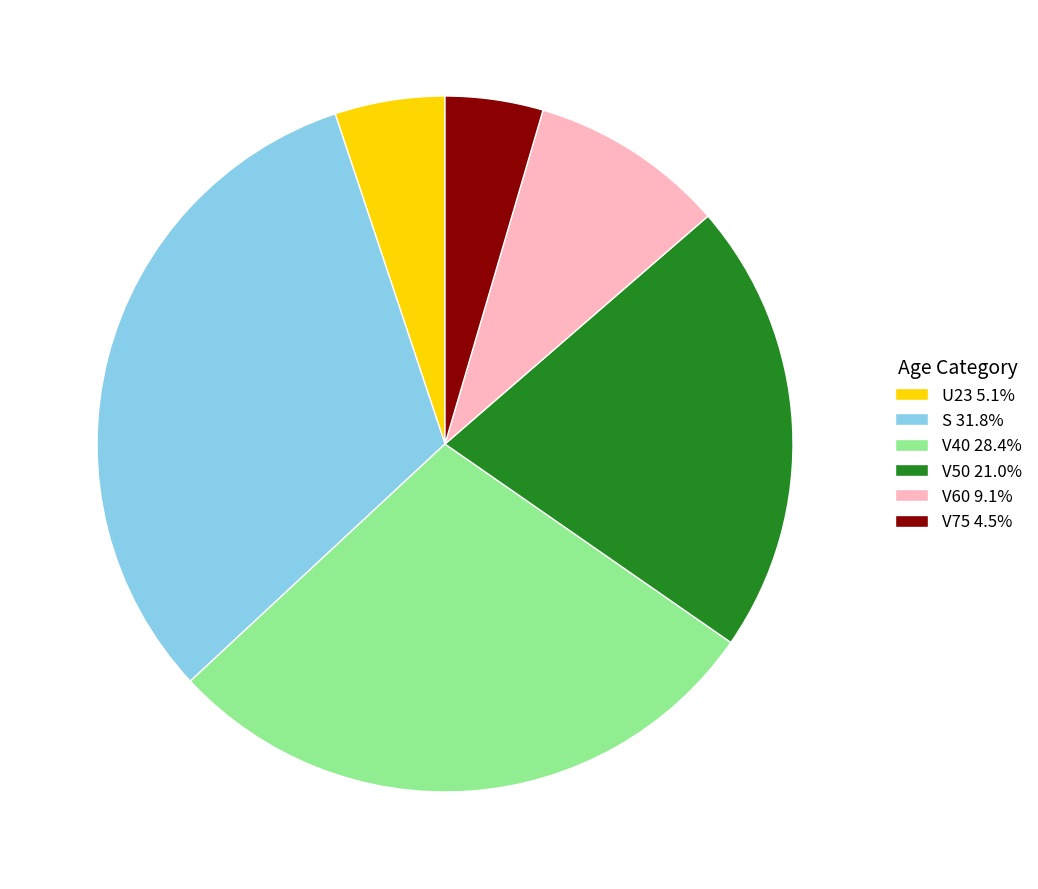

Approximately how many times larger is the value at V75 compared to V60?

0.5